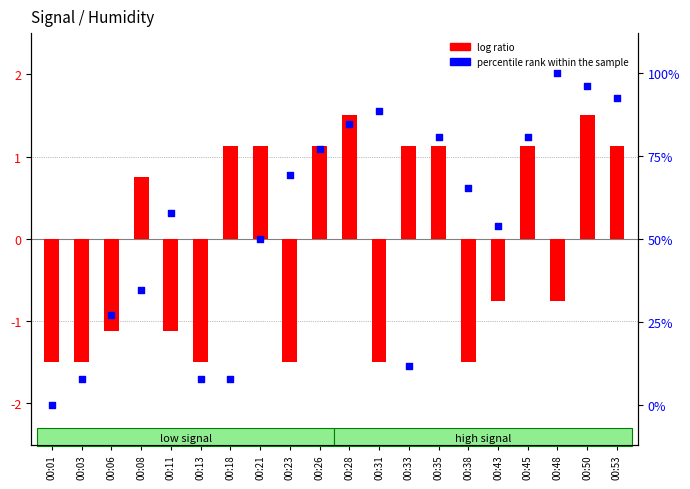

Which series has the largest total across all categories?

percentile rank within the sample